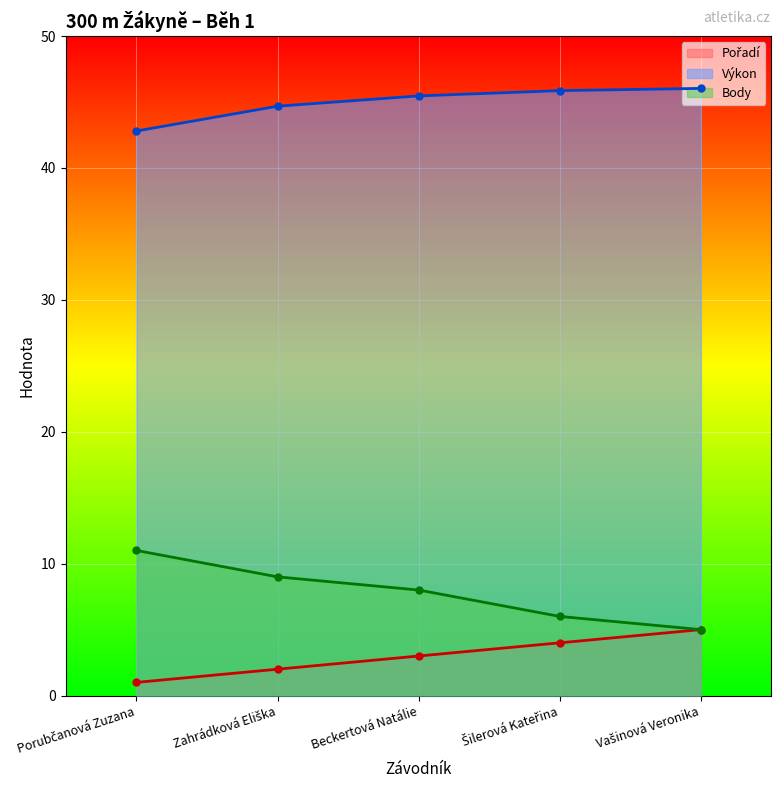

Is it true that Pořadí equals 2.0 at Zahrádková Eliška?

True